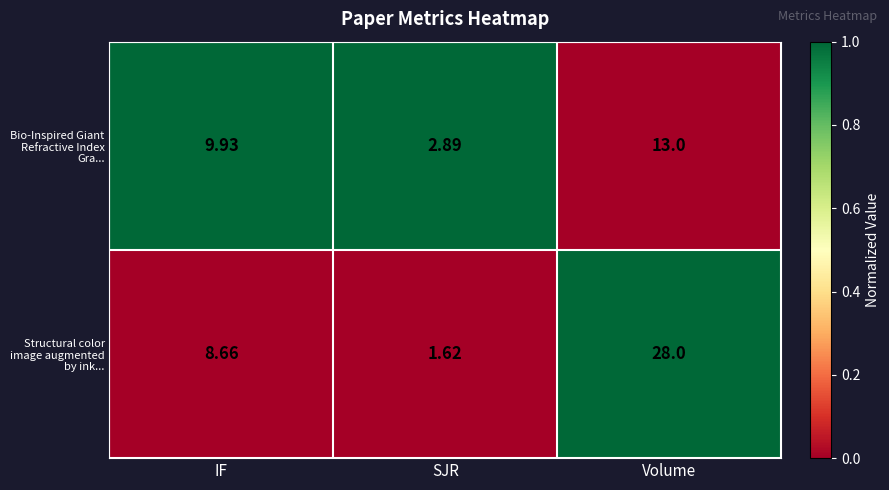

Which series has the widest spread of values?

Structural color image augmented by ink...